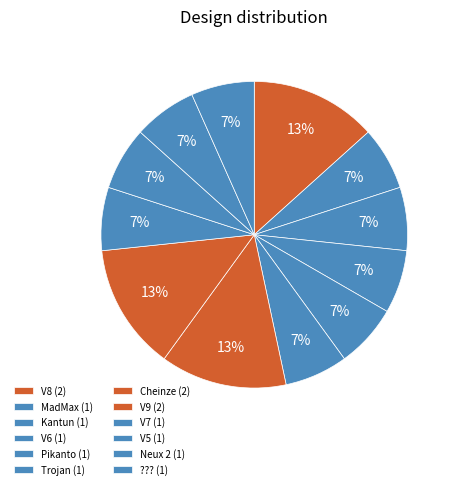

What percentage is the V7 slice, to the nearest percent?

7%